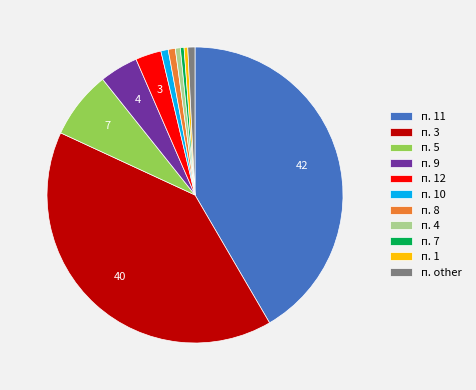

Combined, do п. 3 and п. 8 account for over 50%?

No